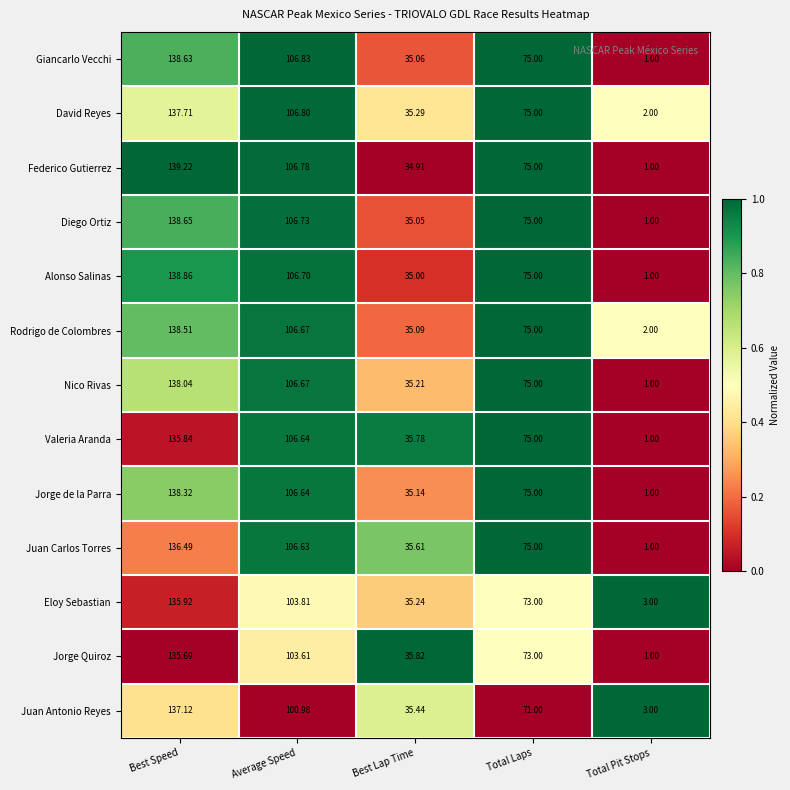

Which series has the largest total across all categories?

Rodrigo de Colombres